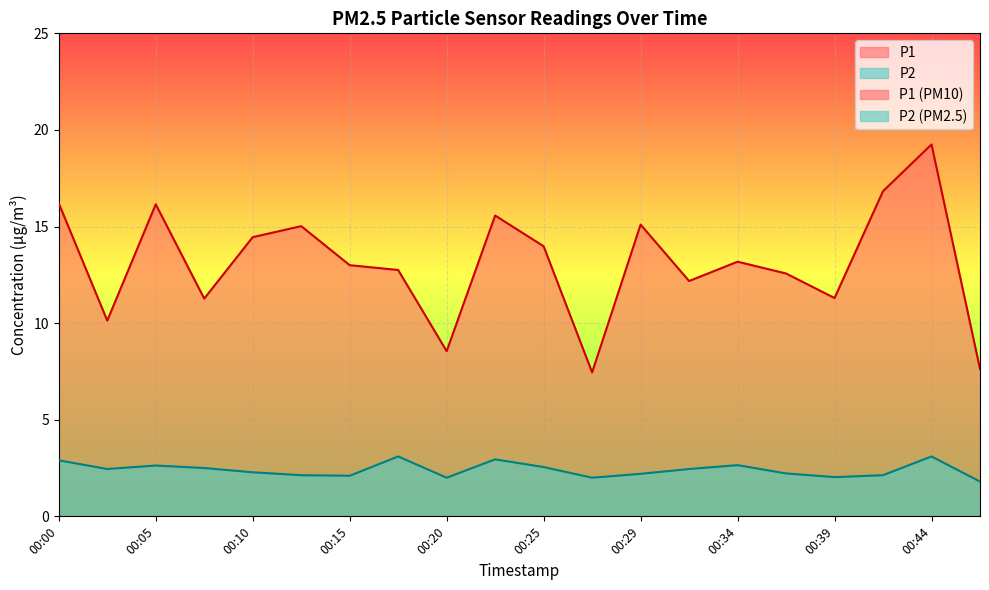

The P2 series shows 3.9 at 00:10. True or false?

False